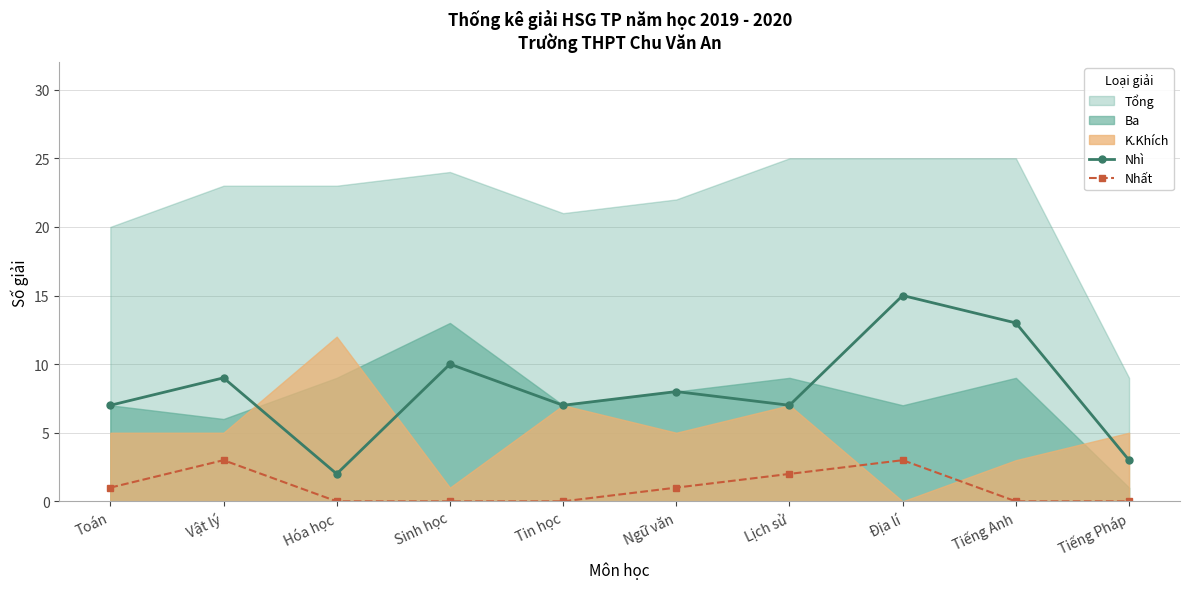

Which category has the lowest value in the Nhì series?

Hóa học